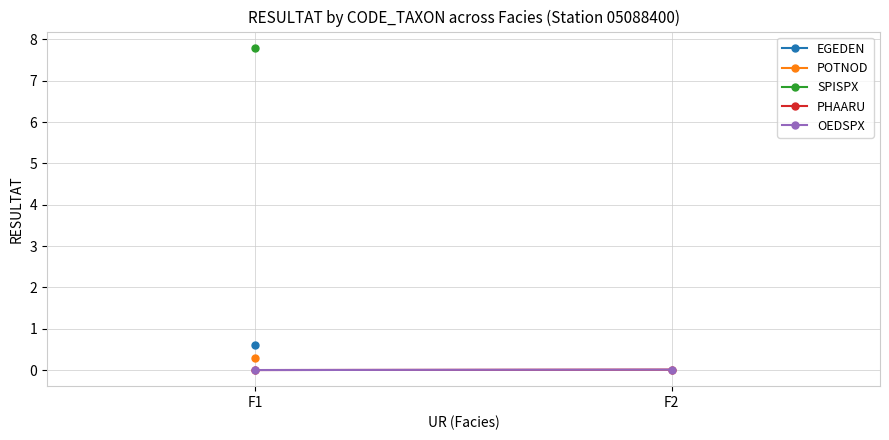

How many positive values does the OEDSPX series have?

1